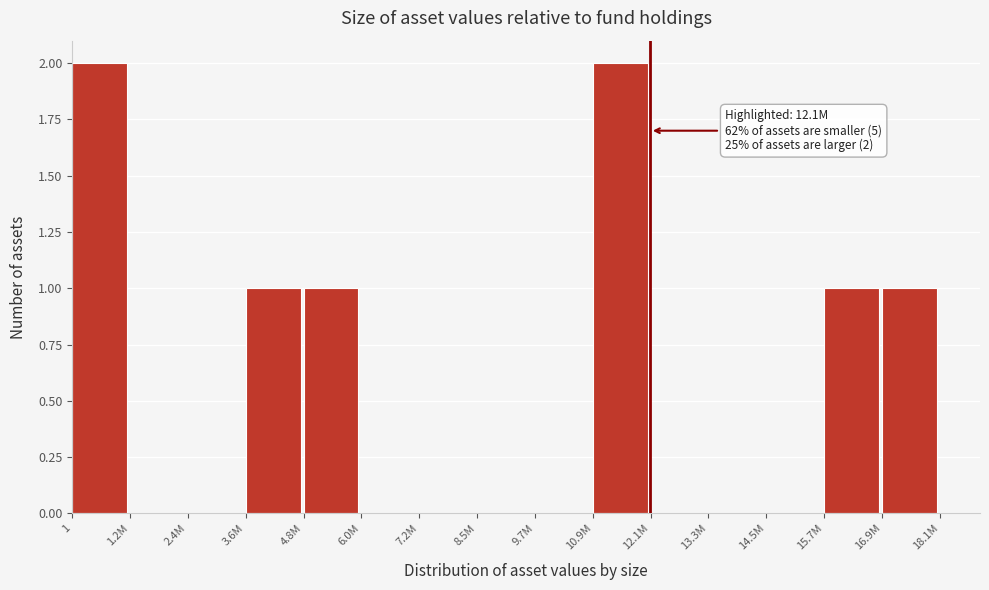

Reading left to right, list all the values displayed in this chart.

1=2	1.2M=0	2.4M=0	3.6M=1	4.8M=1	6.0M=0	7.2M=0	8.5M=0	9.7M=0	10.9M=2	12.1M=0	13.3M=0	14.5M=0	15.7M=1	16.9M=1